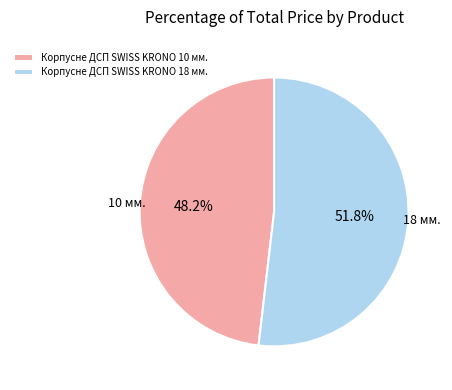

To the nearest percent, what portion does Корпусне ДСП SWISS KRONO 18 мм. represent?

52%